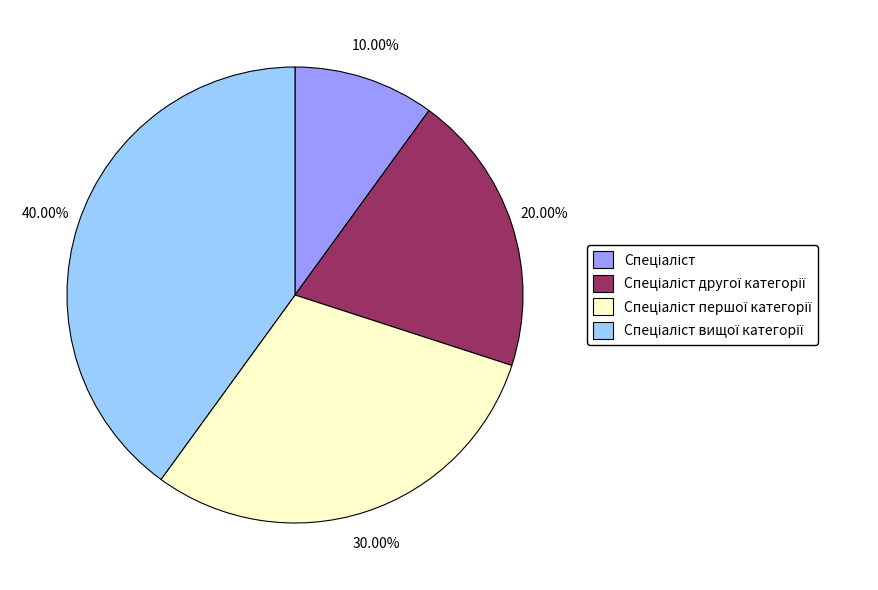

Does any single category account for the majority?

No